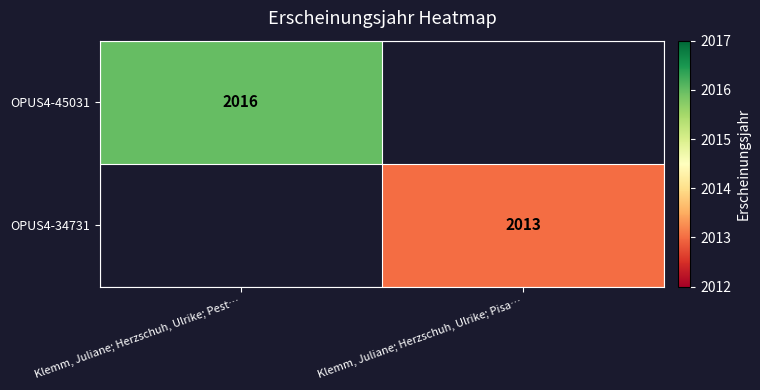

Is it true that OPUS4-45031 equals 2823 at Klemm, Juliane; Herzschuh, Ulrike; Pest…?

False